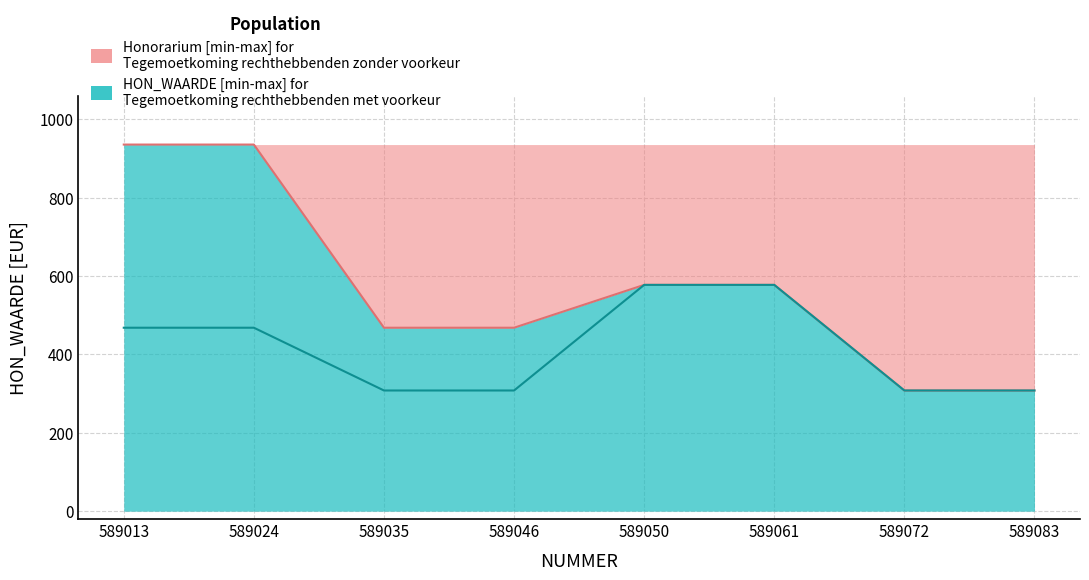

How many values in the Tegemoetkoming rechthebbenden zonder voorkeur series are below 577?

4